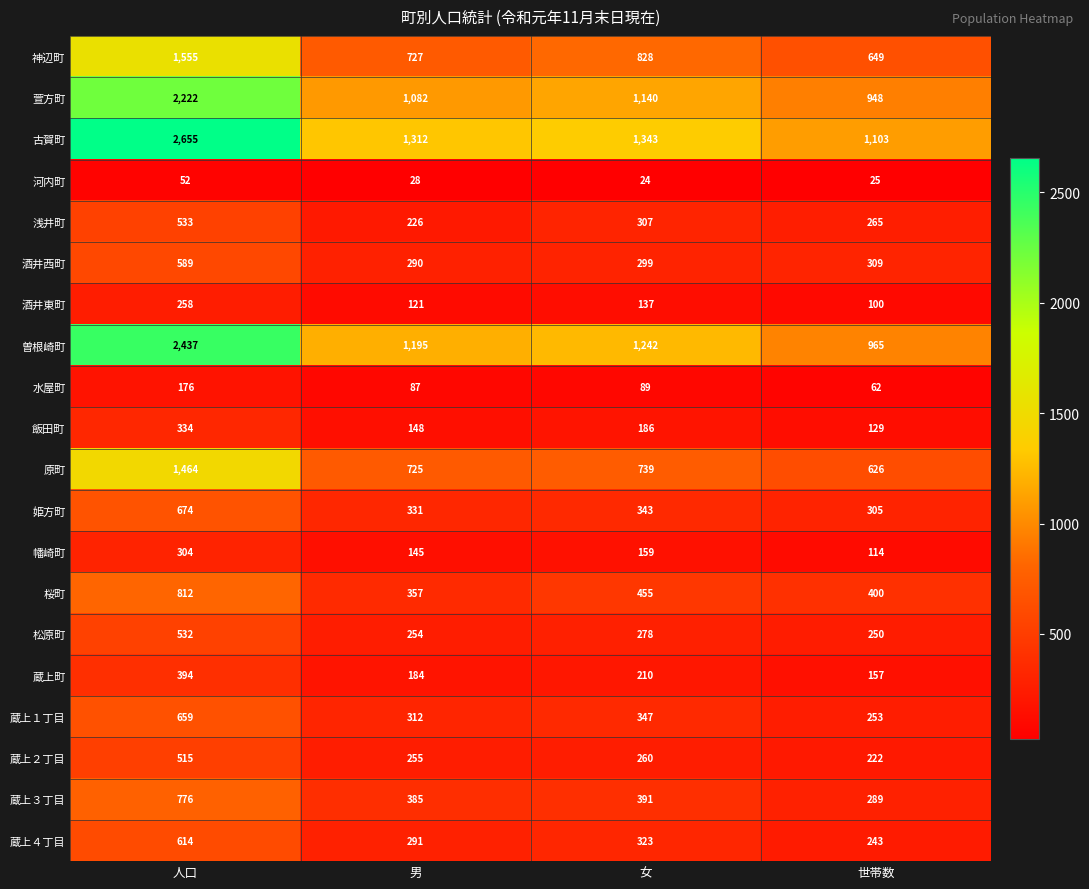

What is the difference between the second highest and second lowest values in the 桜町 series?

55